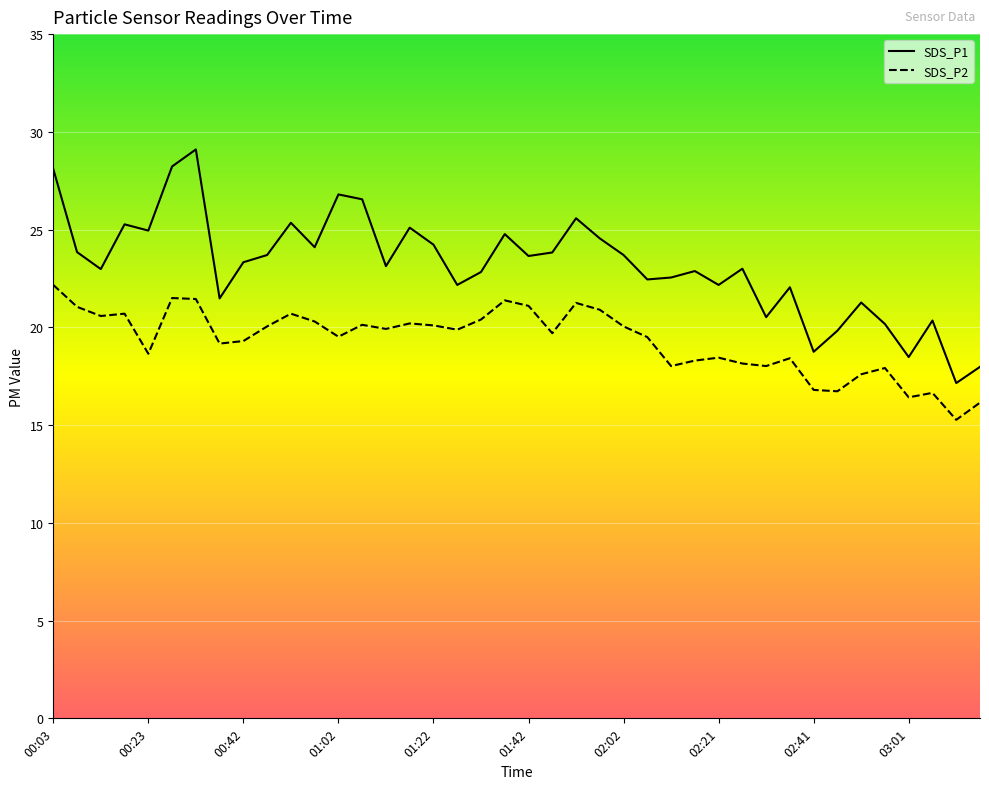

What is the difference between the second highest and second lowest values in the SDS_P1 series?

10.2